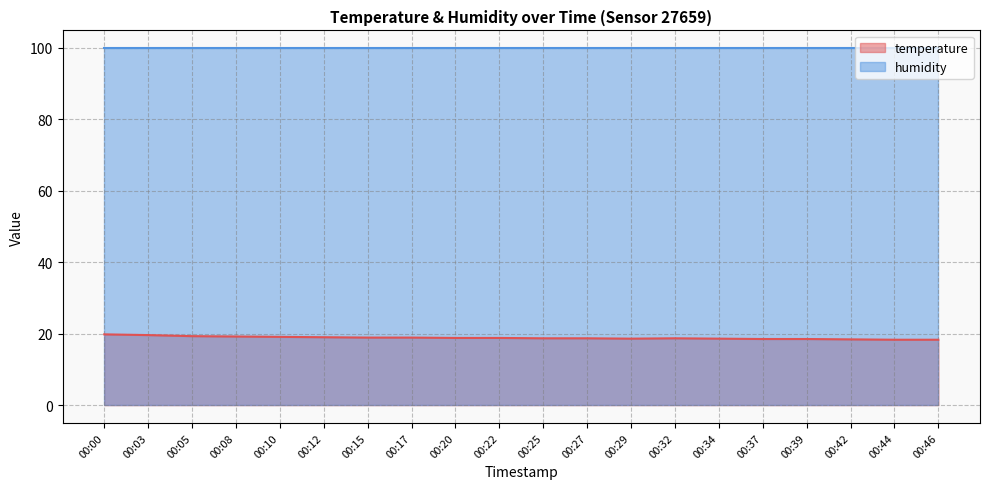

Where is the first local minimum?

00:29